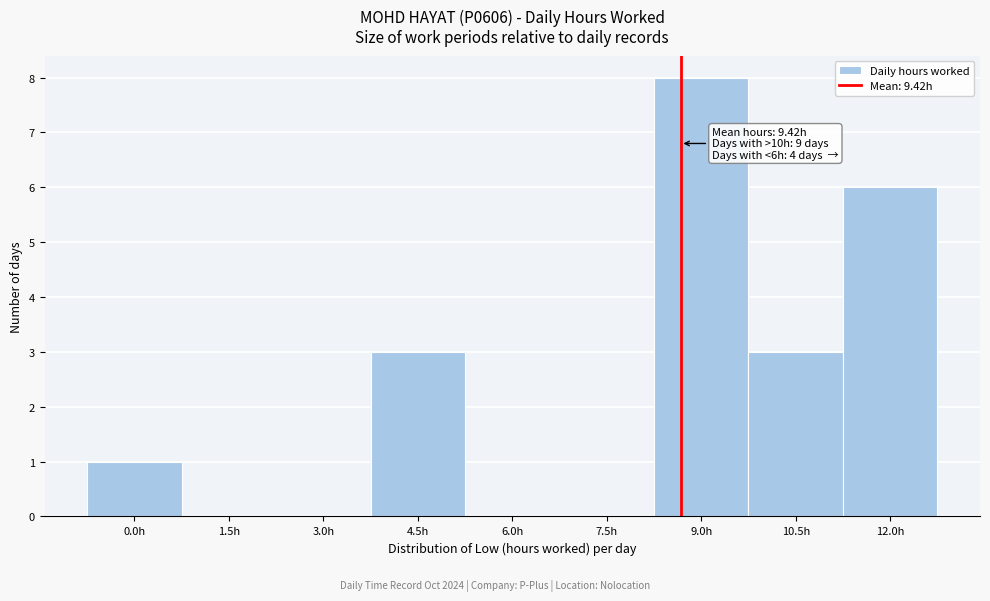

Reading left to right, list all the values displayed in this chart.

0.0h=1	1.5h=0	3.0h=0	4.5h=3	6.0h=0	7.5h=0	9.0h=8	10.5h=3	12.0h=6